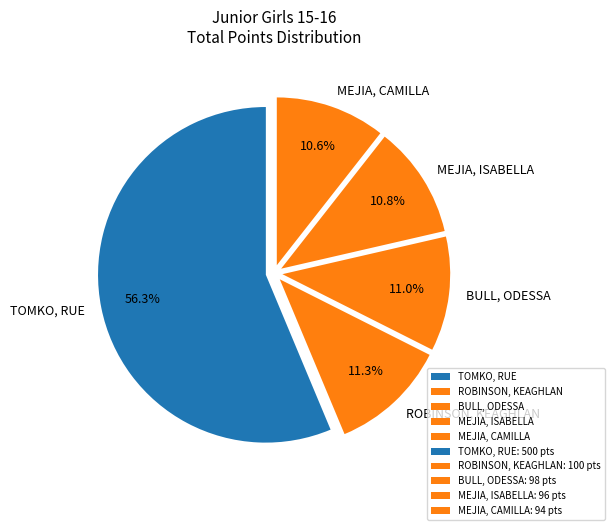

Which has a higher value, ROBINSON, KEAGHLAN or MEJIA, CAMILLA?

ROBINSON, KEAGHLAN